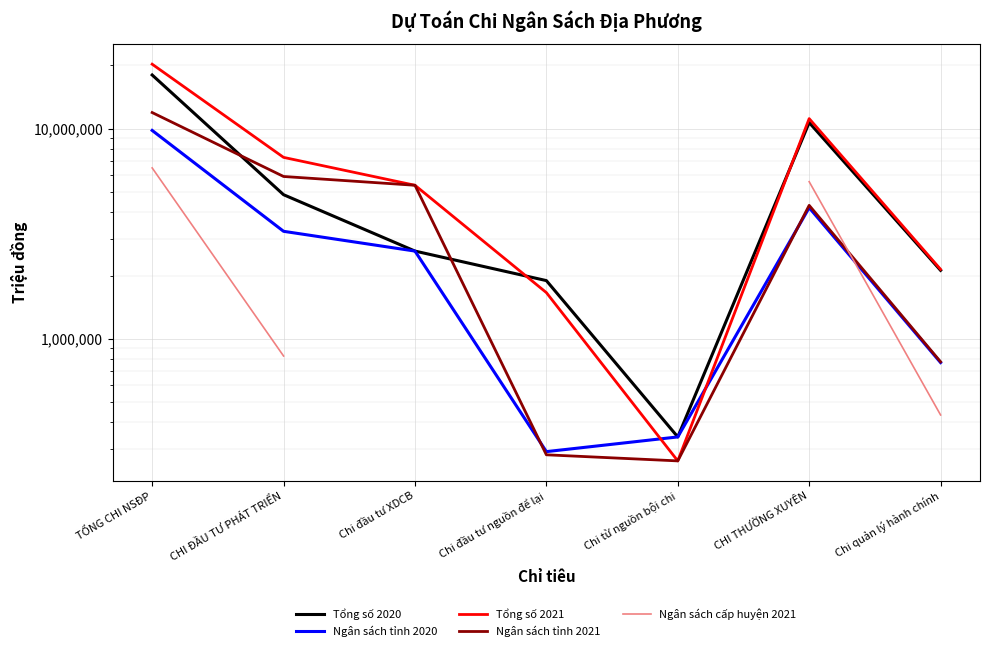

List the series in order of their overall mean, highest first.

Tổng số 2021, Tổng số 2020, Ngân sách tỉnh 2021, Ngân sách cấp huyện 2021, Ngân sách tỉnh 2020